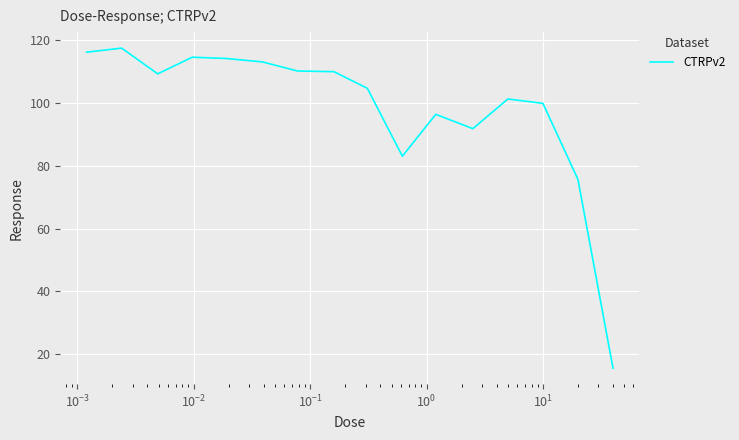

What is the difference between the maximum and minimum values?

101.9